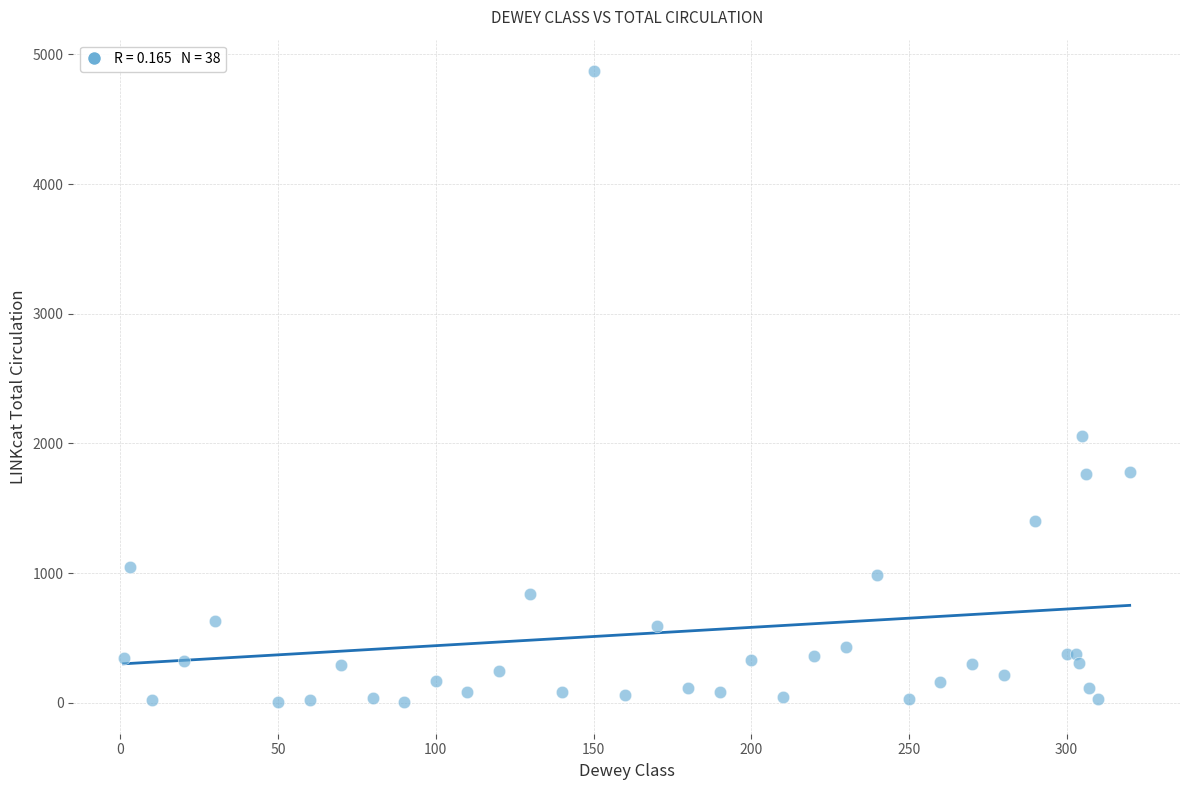

What Y value in the scatter plot is closest to 2437?

2060